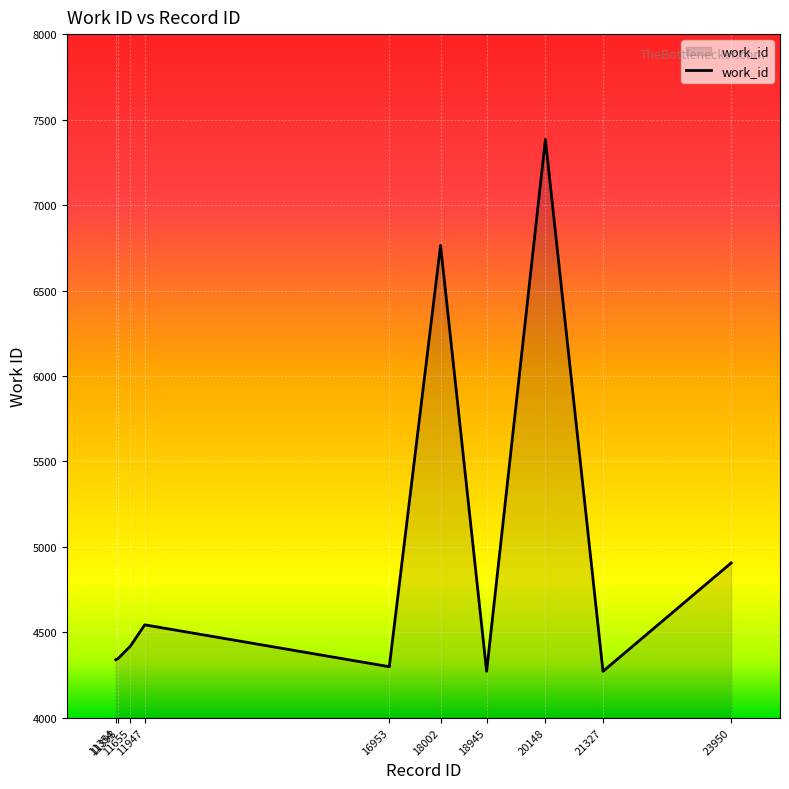

What is the difference between the maximum and minimum values?

3112